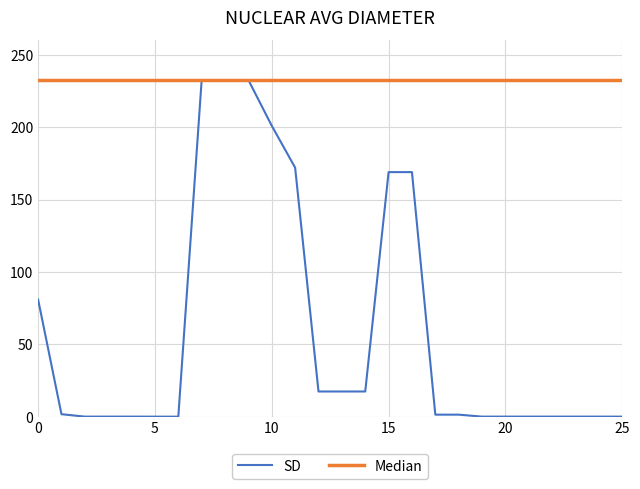

Which series has the largest total across all categories?

Median